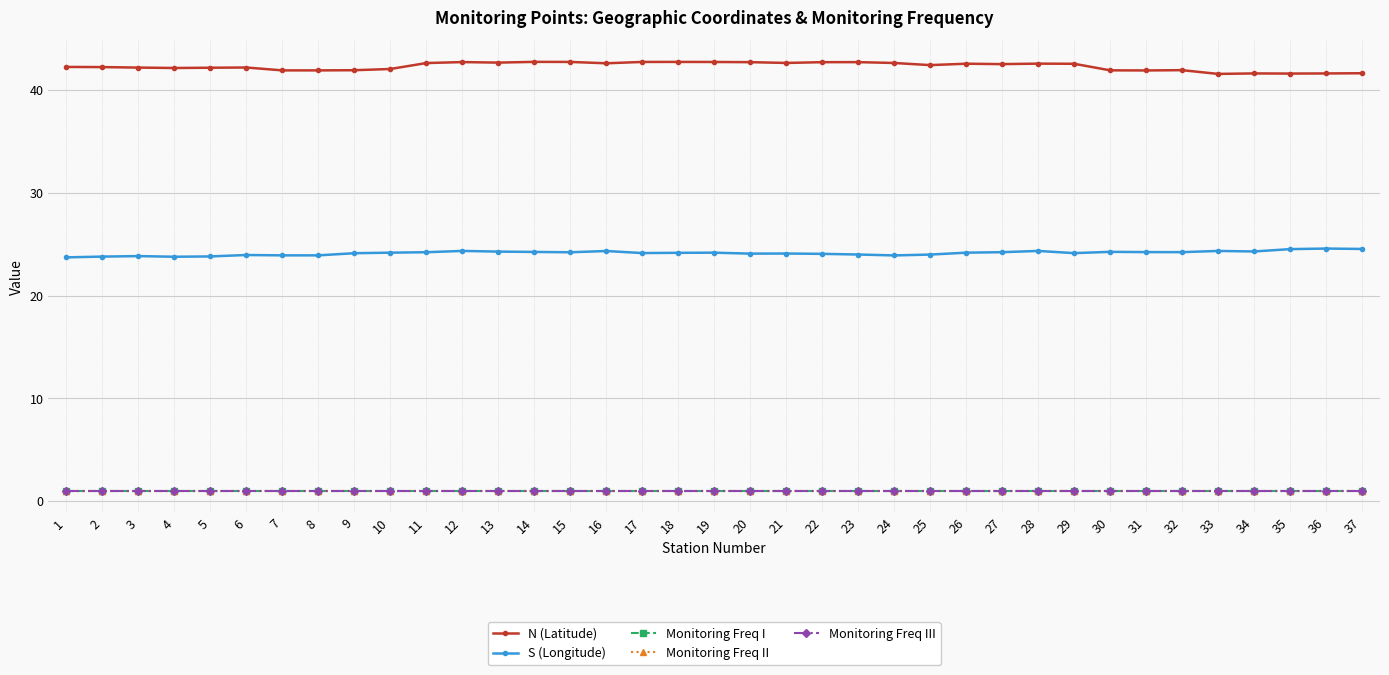

Does the chart have visible grid lines?

Yes